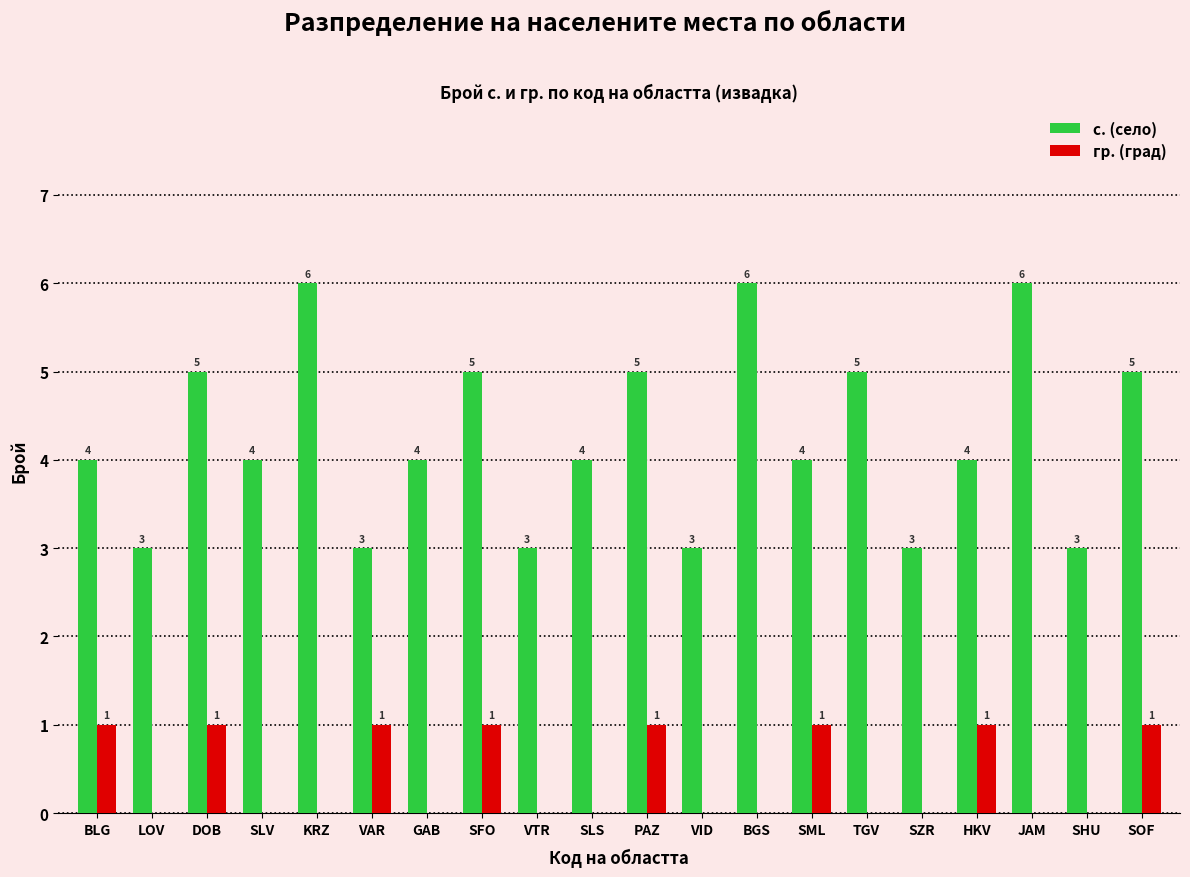

What is the sum of the с. (село) values at DOB and TGV?

10